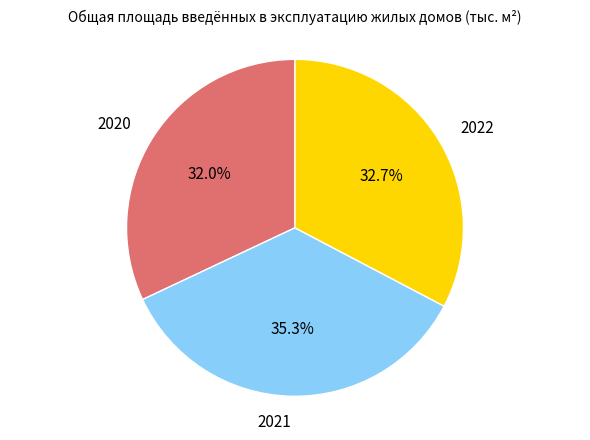

Which slice is the largest?

2021